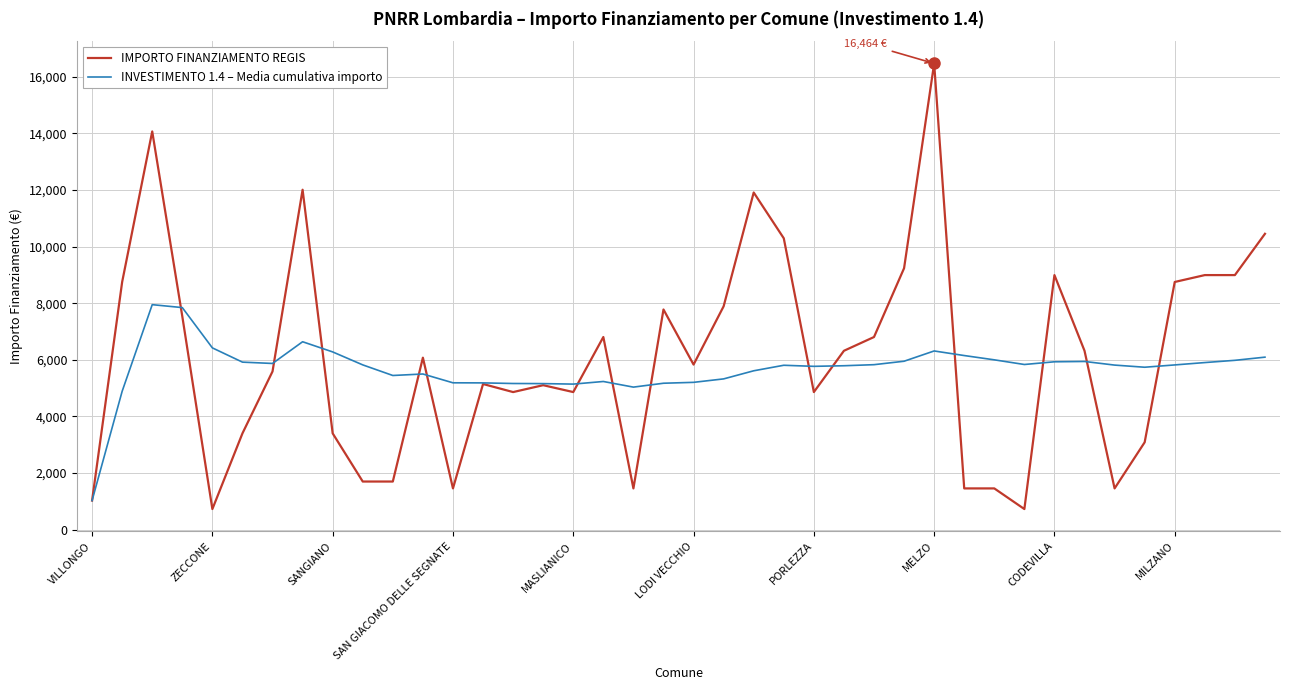

What is the greatest value displayed?

16464.0